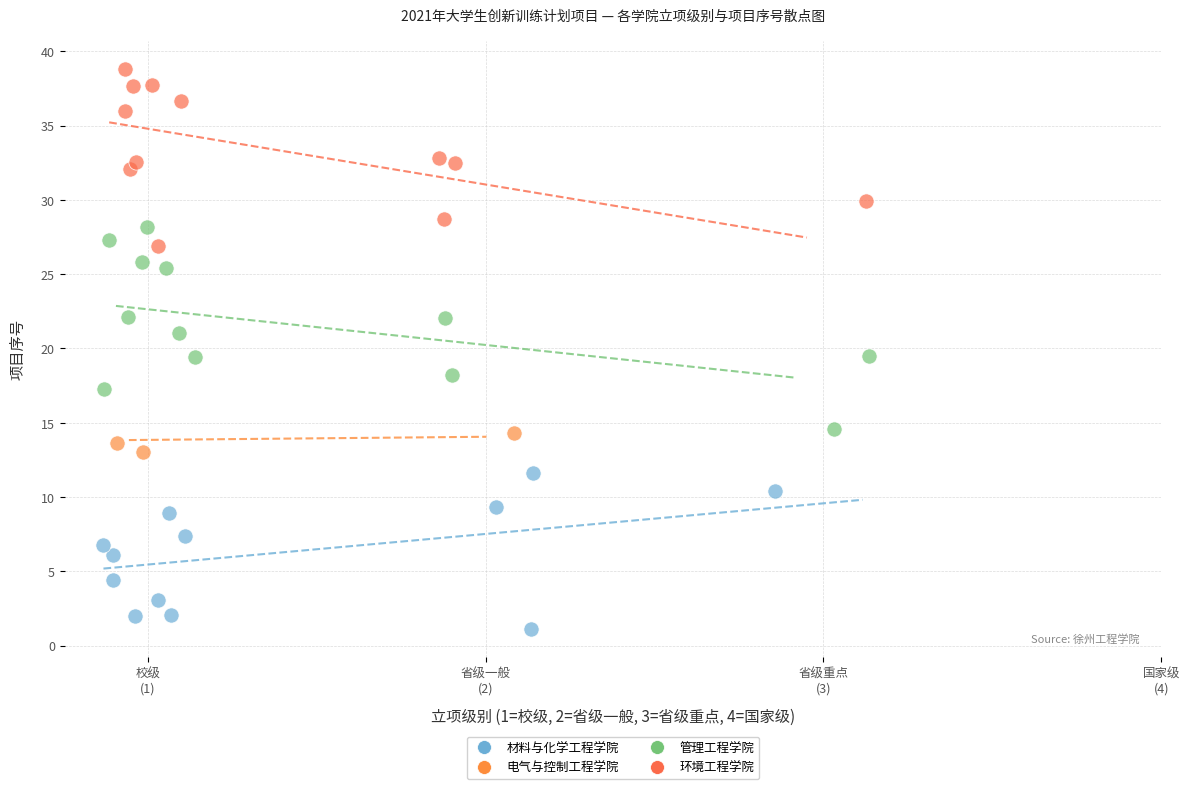

Which series reaches the maximum Y coordinate?

环境工程学院